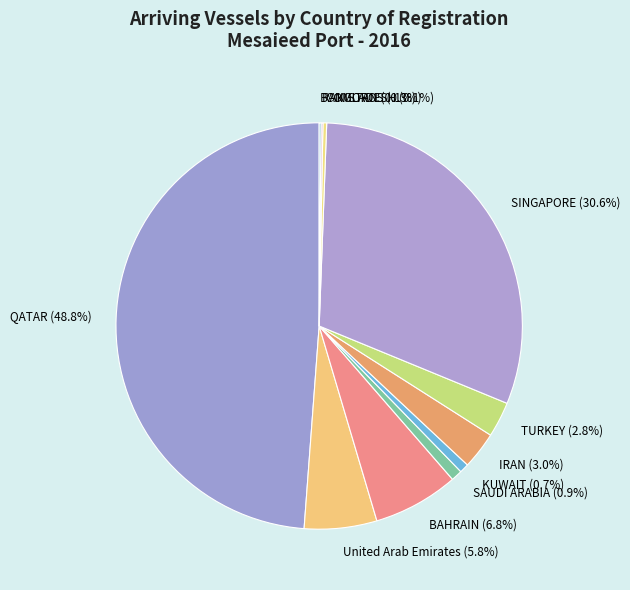

Combined, do IRAN and SAUDI ARABIA account for over 50%?

No